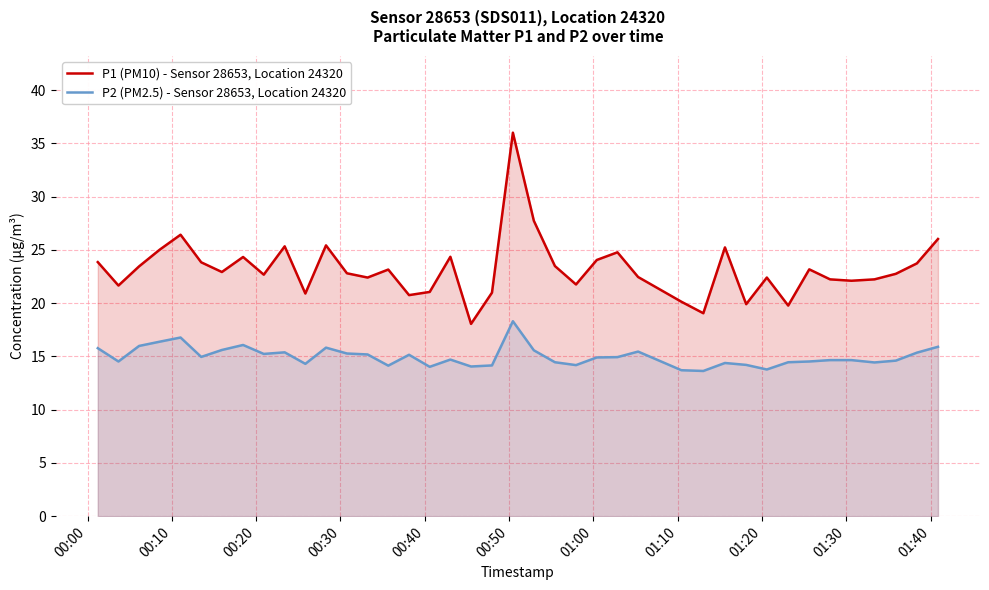

Reading left to right, what are all the values shown in this chart?

P1 (PM10) - Sensor 28653, Location 24320: 23.9	21.6	23.4	25.0	26.4	23.8	22.9	24.3	22.7	25.3	20.9	25.4	22.8	22.4	23.1	20.8	21.1	24.4	18.1	21.0	36.0	27.7	23.5	21.8	24.1	24.8	22.4	20.1	19.1	25.2	19.9	22.4	19.8	23.2	22.2	22.1	22.2	22.8	23.7	26.0
P2 (PM2.5) - Sensor 28653, Location 24320: 15.8	14.5	16.0	16.4	16.8	14.9	15.6	16.1	15.2	15.4	14.3	15.8	15.3	15.2	14.1	15.2	14.0	14.7	14.1	14.2	18.3	15.6	14.4	14.2	14.9	14.9	15.4	13.7	13.6	14.4	14.2	13.8	14.4	14.5	14.7	14.7	14.4	14.6	15.3	15.9